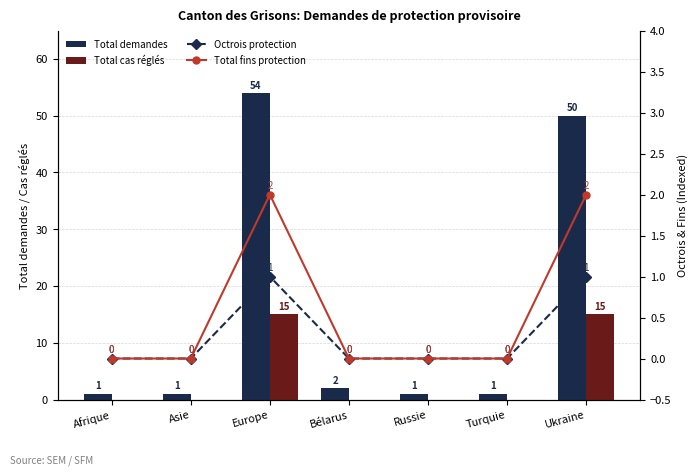

At which category is the sum across all series the highest?

Europe